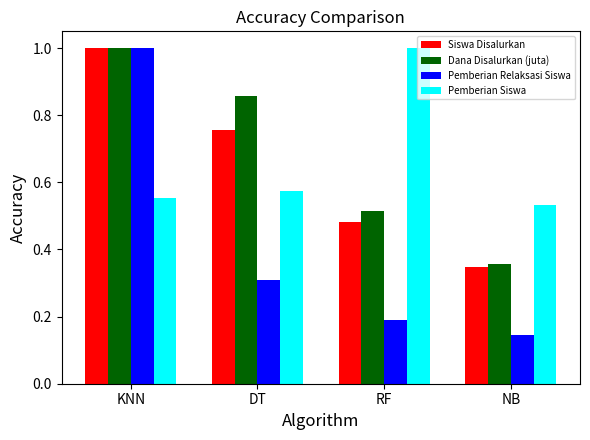

Is it true that Dana Disalurkan (juta) equals 0.8 at RF?

False